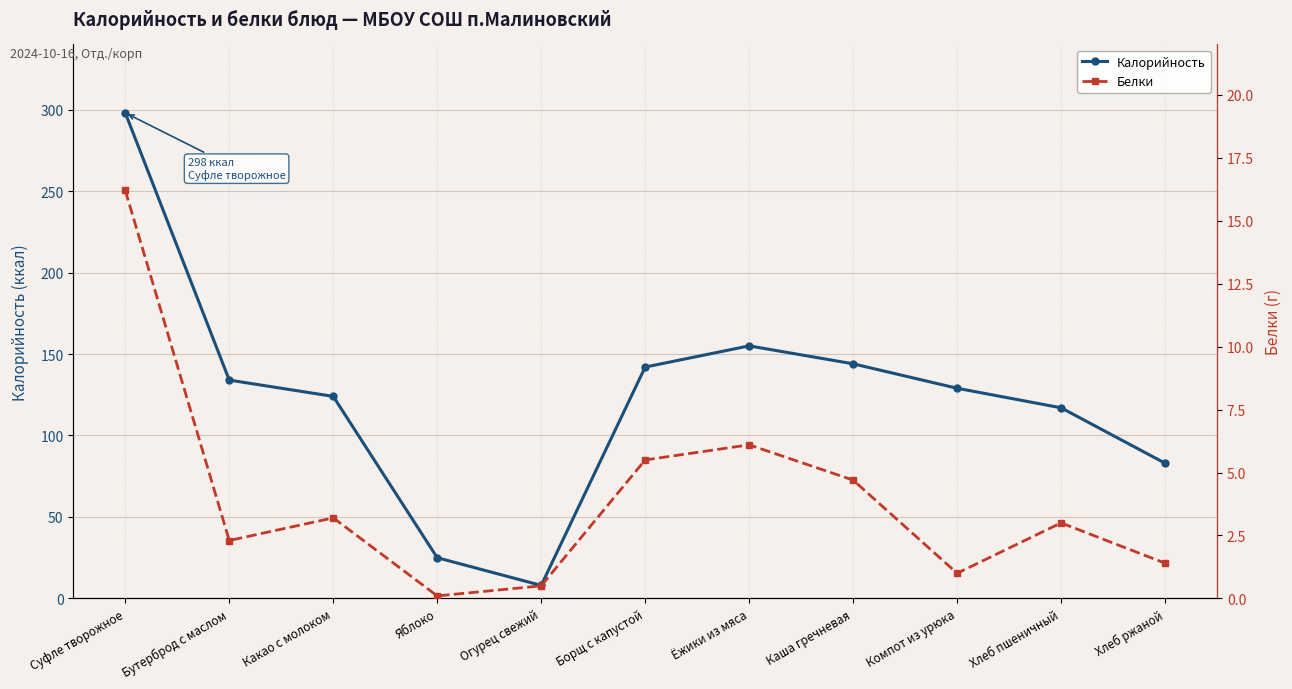

How many interior local valleys does the Белки series have?

3